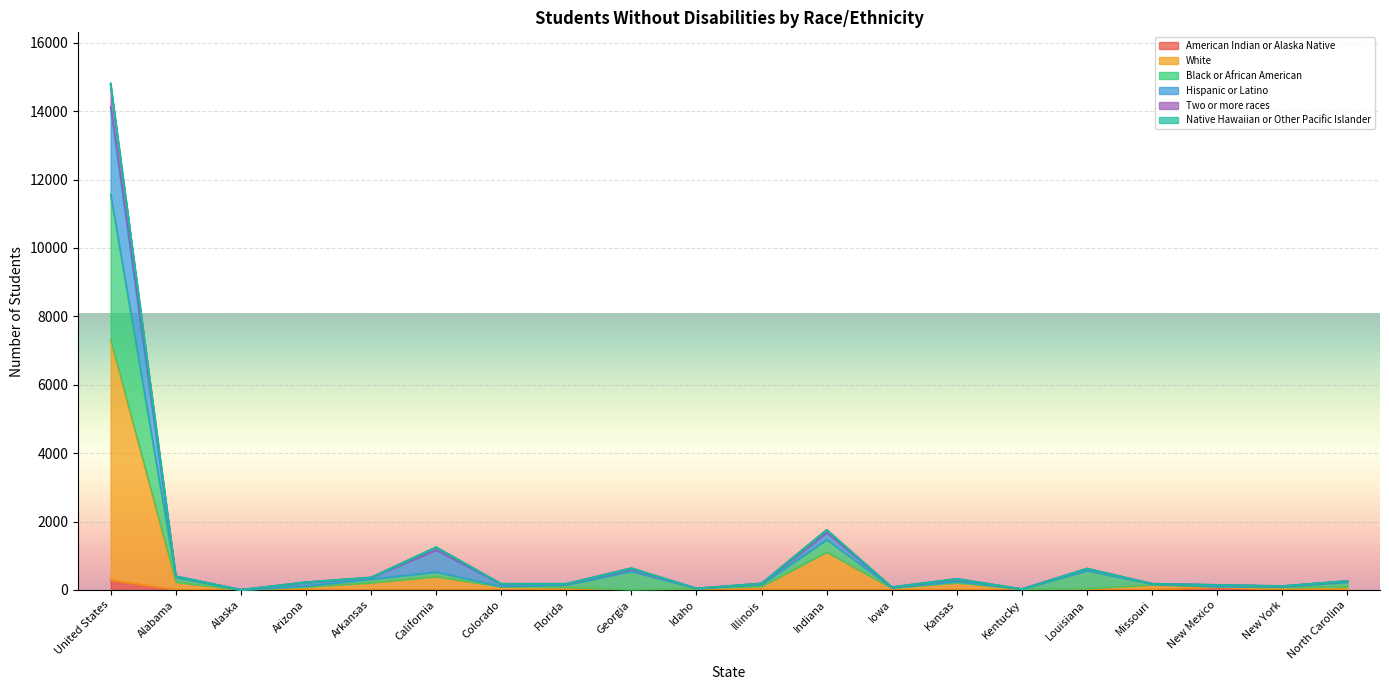

Where is Native Hawaiian or Other Pacific Islander nearest to the value 7067?

Indiana